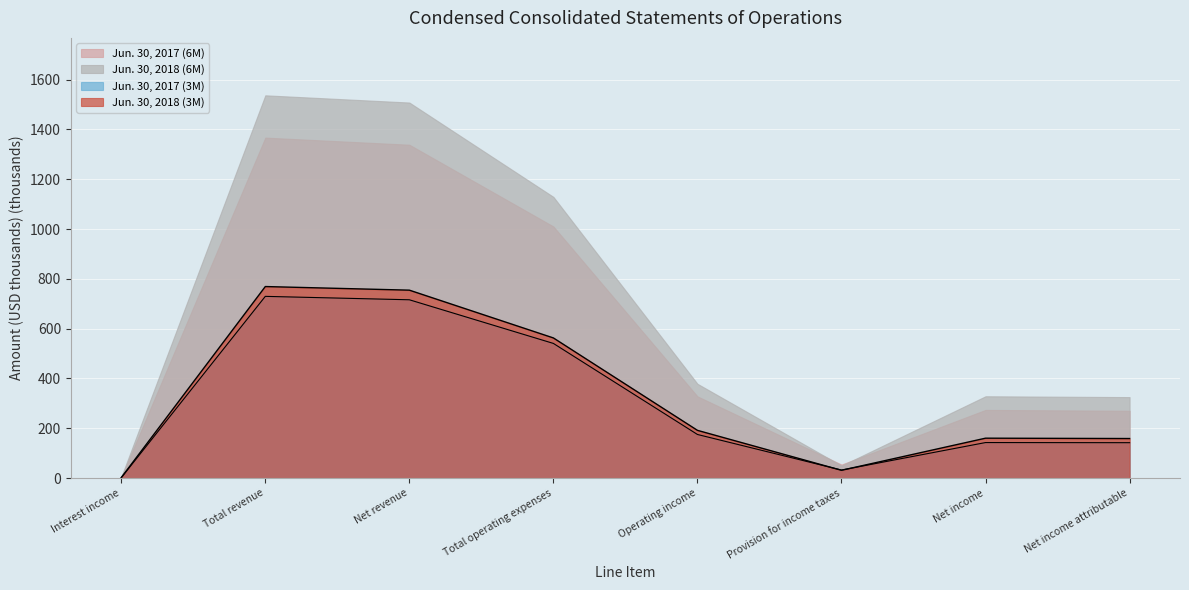

At which category does the chart reach its minimum across all series?

Interest income